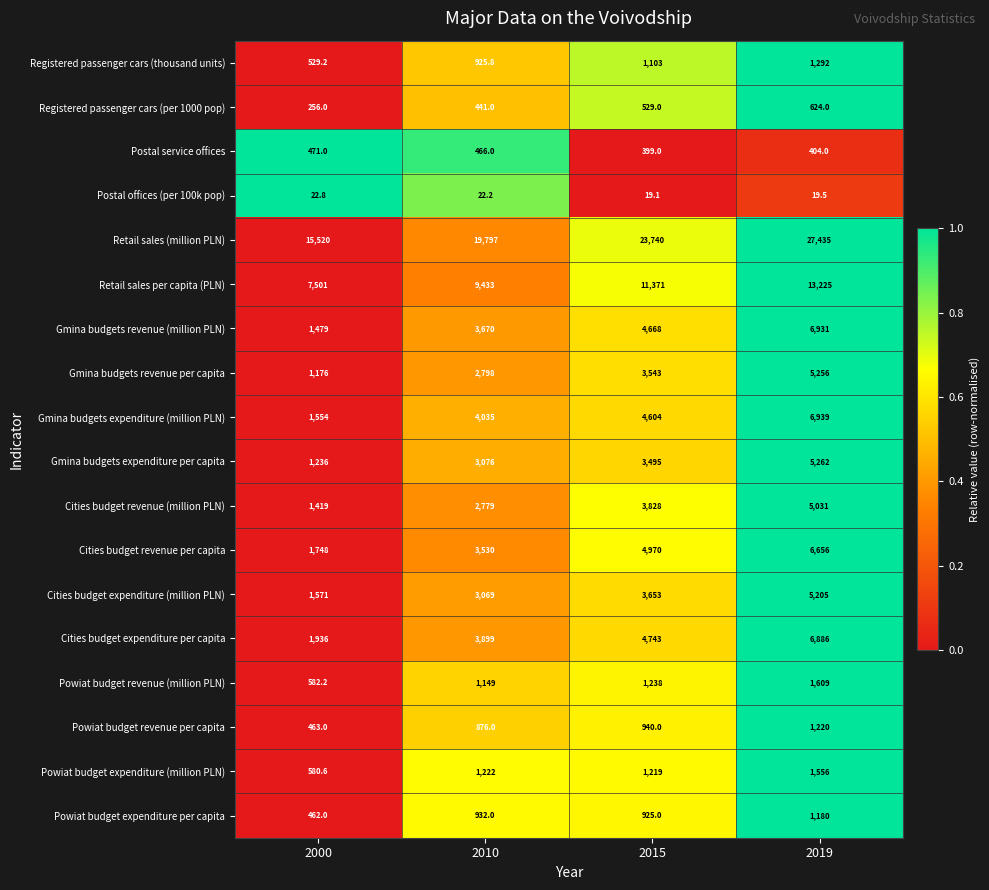

Which series has the largest total across all categories?

Retail sales (million PLN)